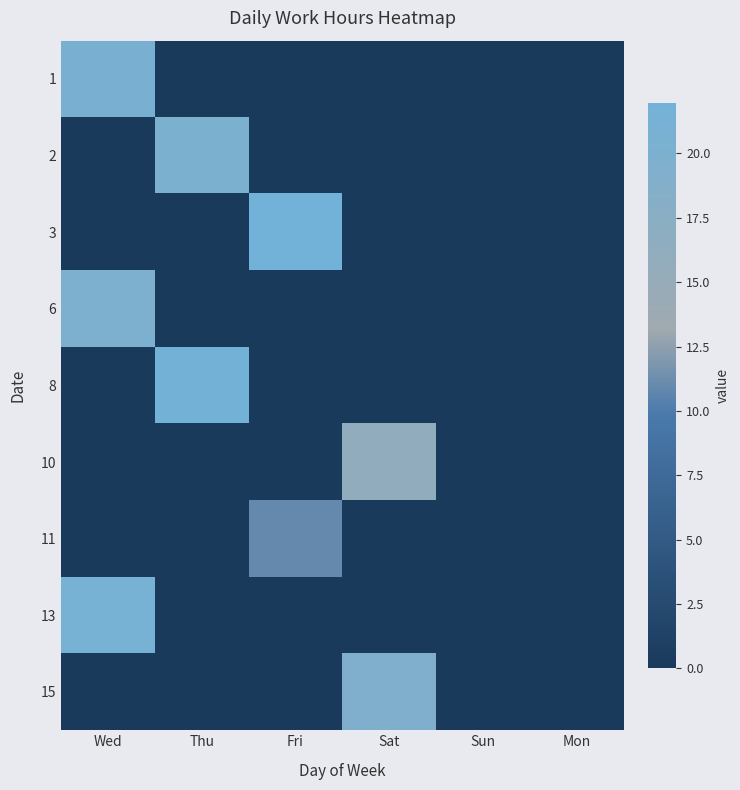

Reading right to left, list all the values displayed in this chart.

1: Mon=0.0	Sun=0.0	Sat=0.0	Fri=0.0	Thu=0.0	Wed=20.6
2: Mon=0.0	Sun=0.0	Sat=0.0	Fri=0.0	Thu=20.1	Wed=0.0
3: Mon=0.0	Sun=0.0	Sat=0.0	Fri=22.0	Thu=0.0	Wed=0.0
6: Mon=0.0	Sun=0.0	Sat=0.0	Fri=0.0	Thu=0.0	Wed=19.9
8: Mon=0.0	Sun=0.0	Sat=0.0	Fri=0.0	Thu=21.8	Wed=0.0
10: Mon=0.0	Sun=0.0	Sat=16.1	Fri=0.0	Thu=0.0	Wed=0.0
11: Mon=0.0	Sun=0.0	Sat=0.0	Fri=11.0	Thu=0.0	Wed=0.0
13: Mon=0.0	Sun=0.0	Sat=0.0	Fri=0.0	Thu=0.0	Wed=21.0
15: Mon=0.0	Sun=0.0	Sat=19.4	Fri=0.0	Thu=0.0	Wed=0.0